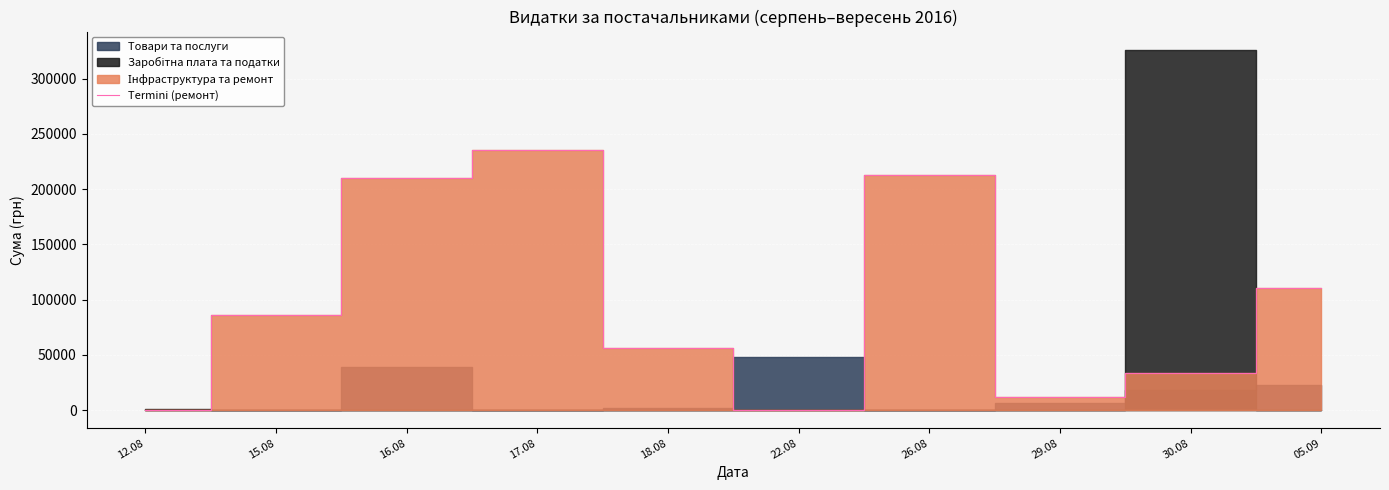

Reading left to right, list all the values displayed in this chart.

0.0	85650.0	209705.7	235124.7	55979.5	0.0	212595.2	11891.7	33257.9	110848.7